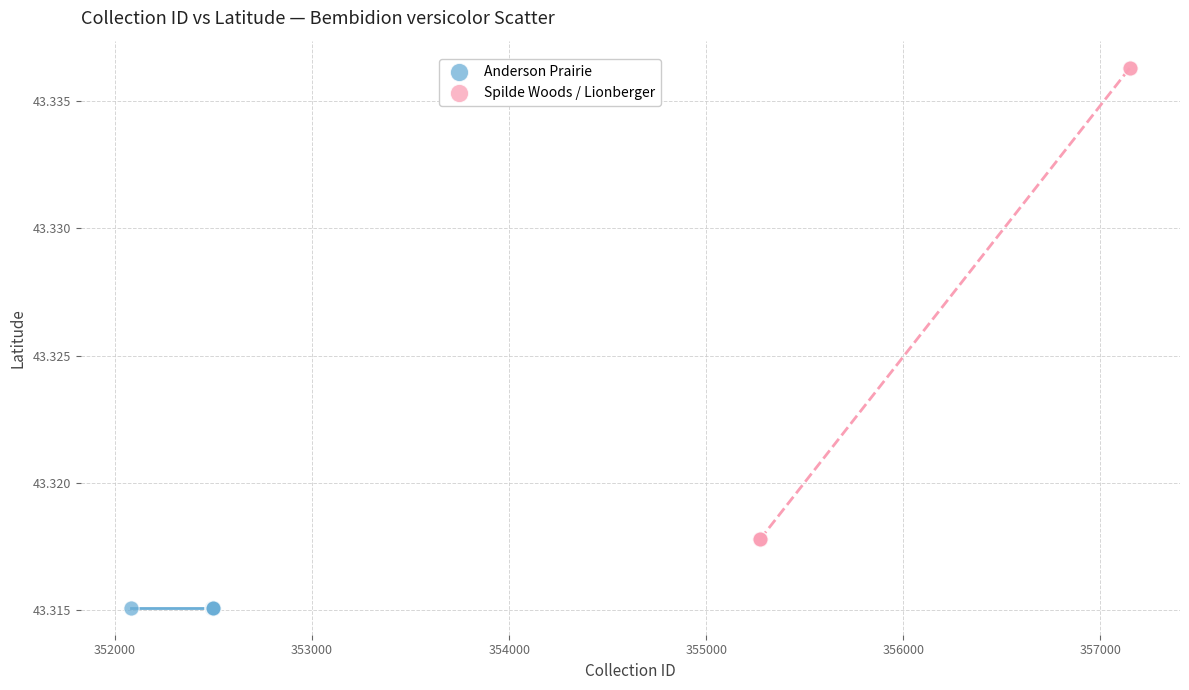

Which series reaches the maximum Y coordinate?

Spilde Woods / Lionberger